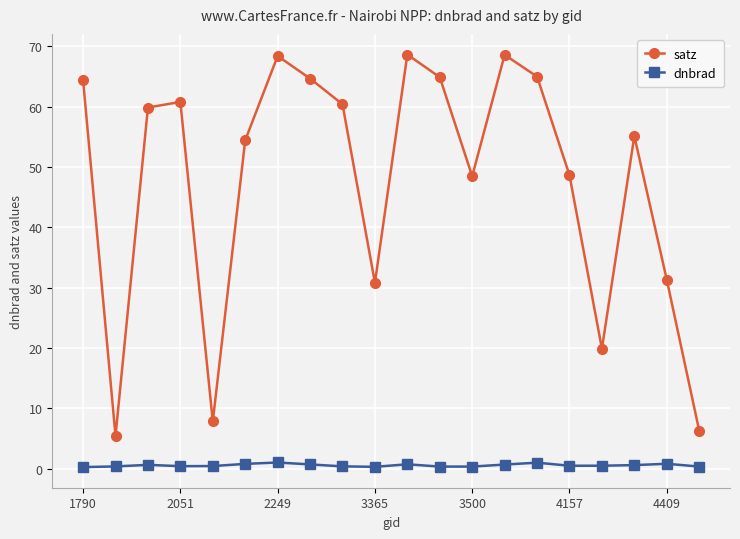

What is the value of the satz point at the 9th from the left?

60.4